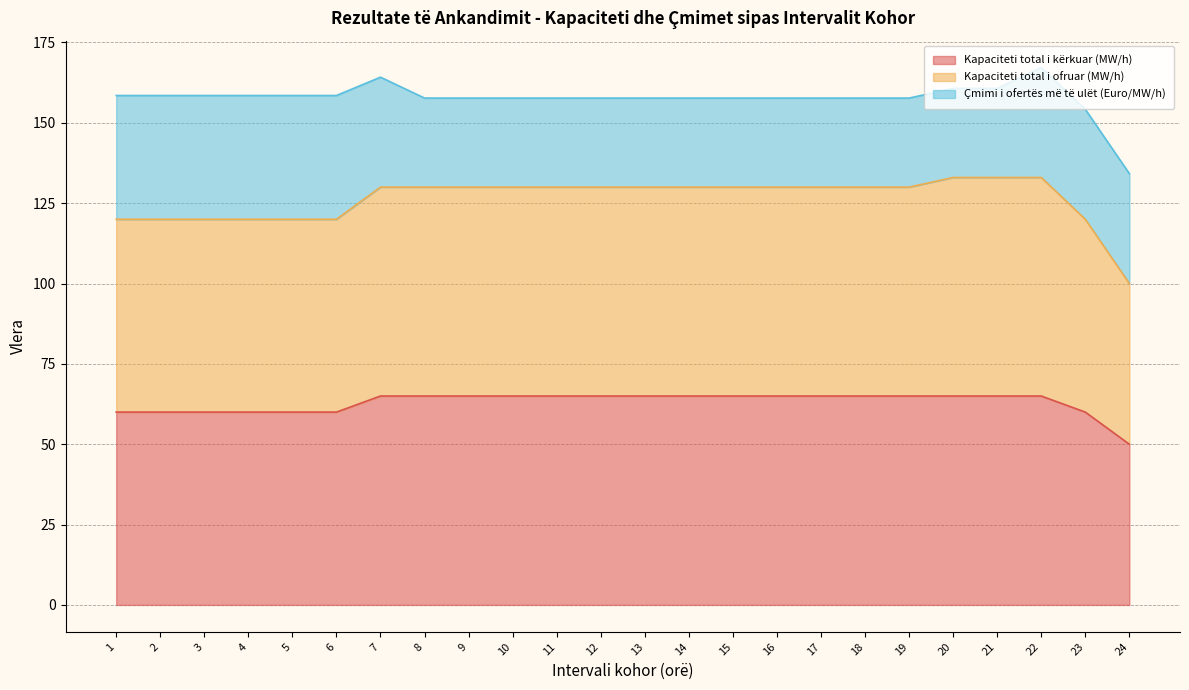

At which category does the chart reach its peak across all series?

20